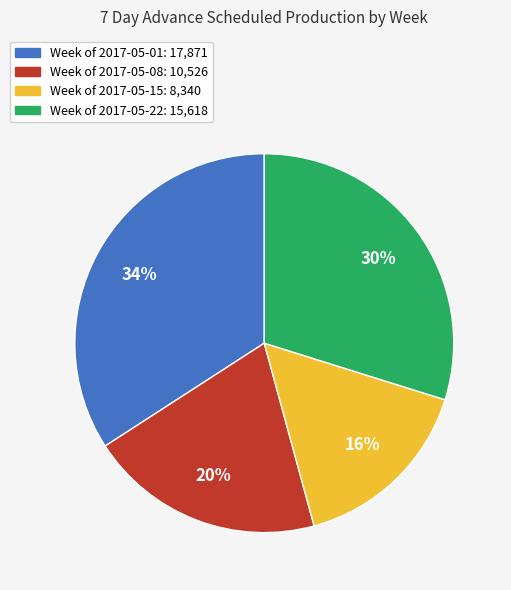

To the nearest percent, what is the difference between the largest and smallest slice percentages?

18%